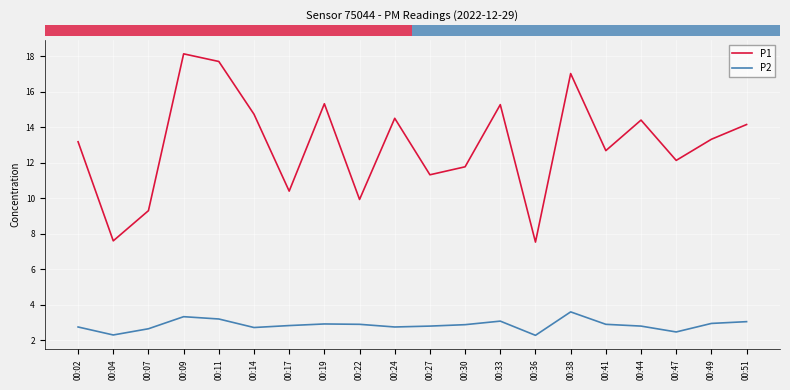

Where does the P1 series first go above 13?

00:02